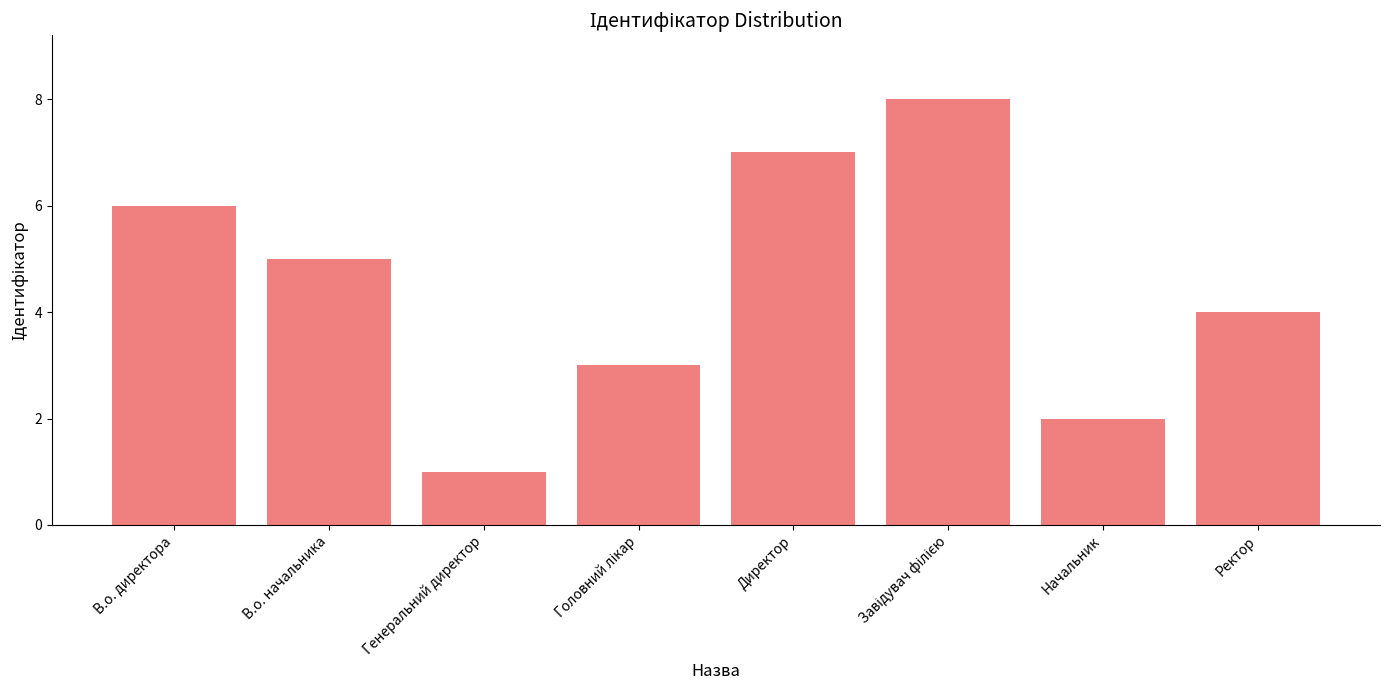

How many categories are shown in the chart?

8